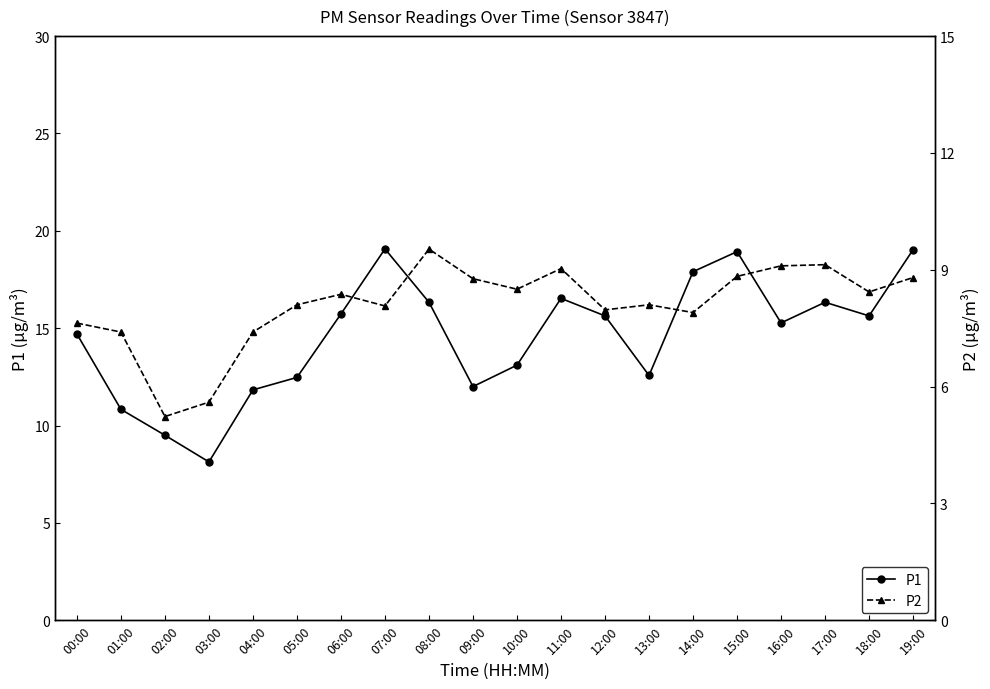

Is it true that P1 equals 19.1 at 07:00?

True